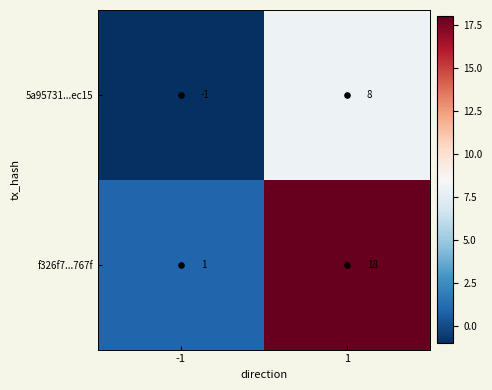

What is the average value of the 5a95731...ec15 series?

4